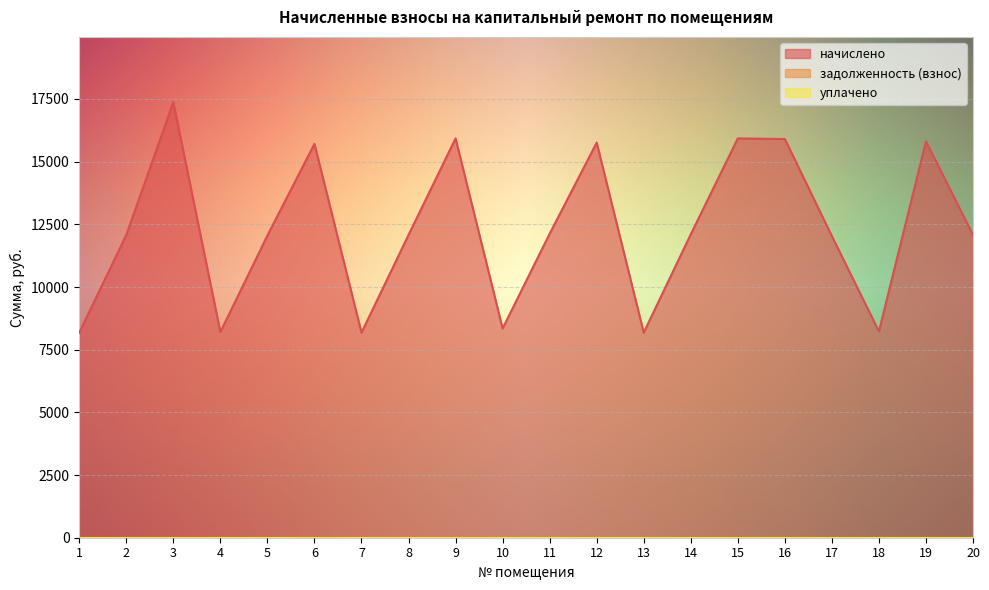

The value of начислено at 13 is 8180.4. True or false?

True